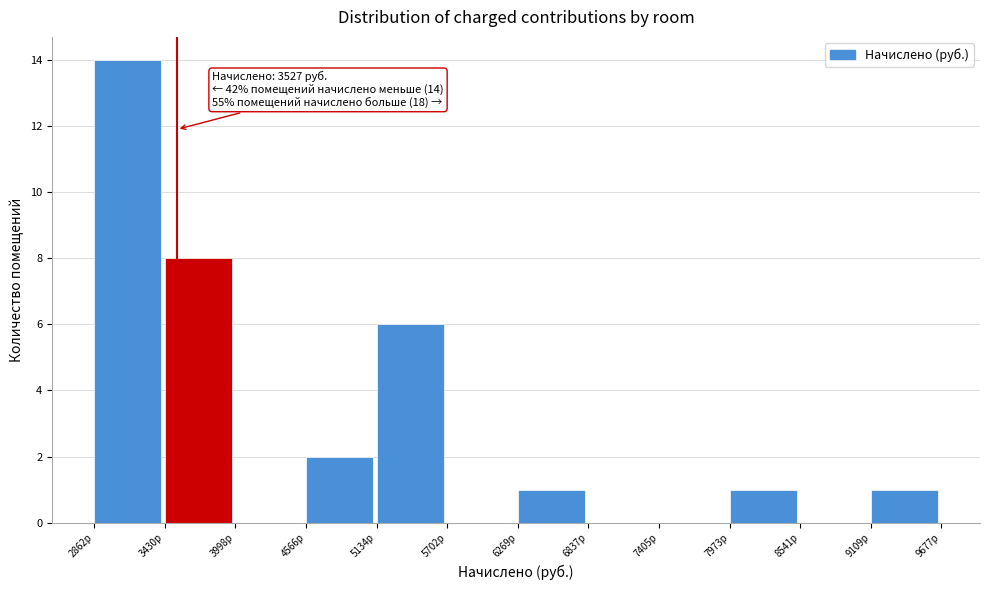

Which range on the x-axis has the tallest bar?

2900 to 3400